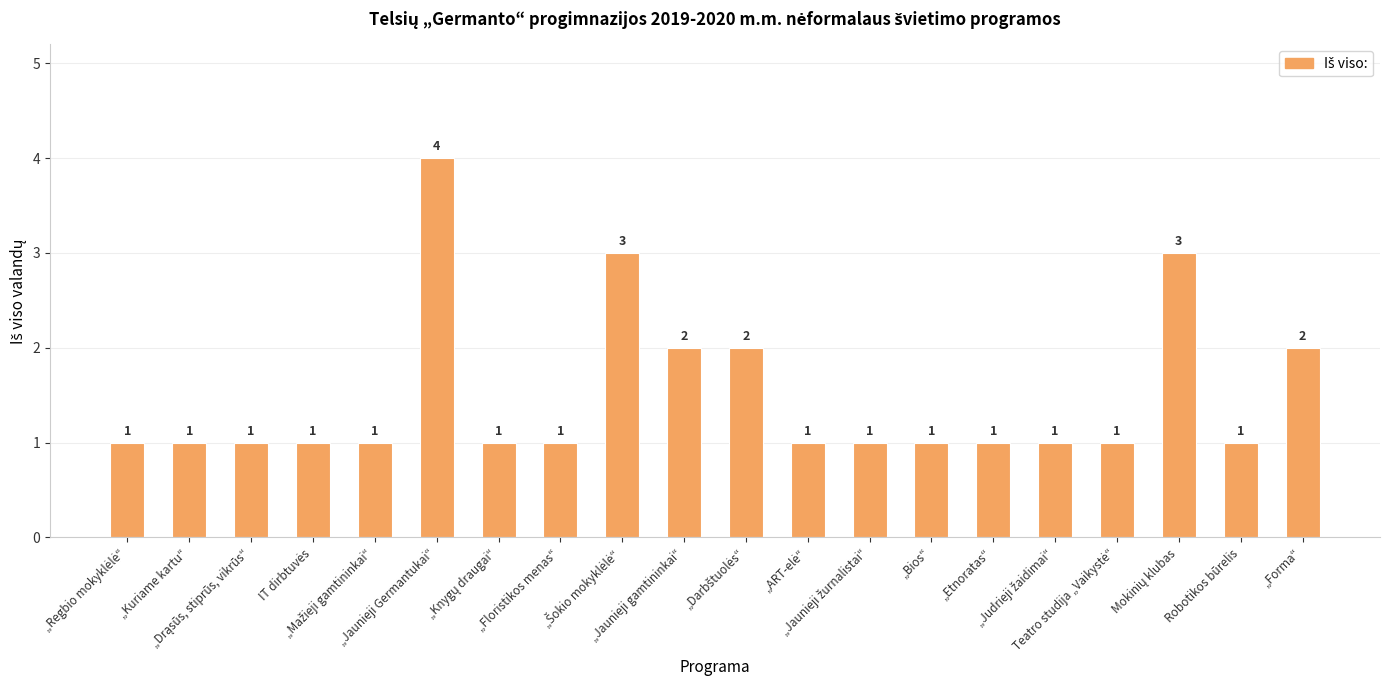

Reading left to right, extract all data points from this chart.

1	1	1	1	1	4	1	1	3	2	2	1	1	1	1	1	1	3	1	2